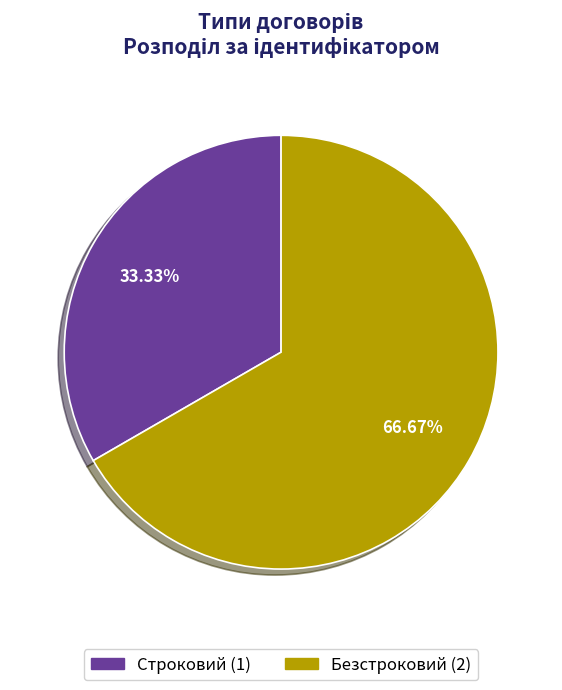

To the nearest percent, what is the combined percentage of Строковий and Безстроковий?

100%